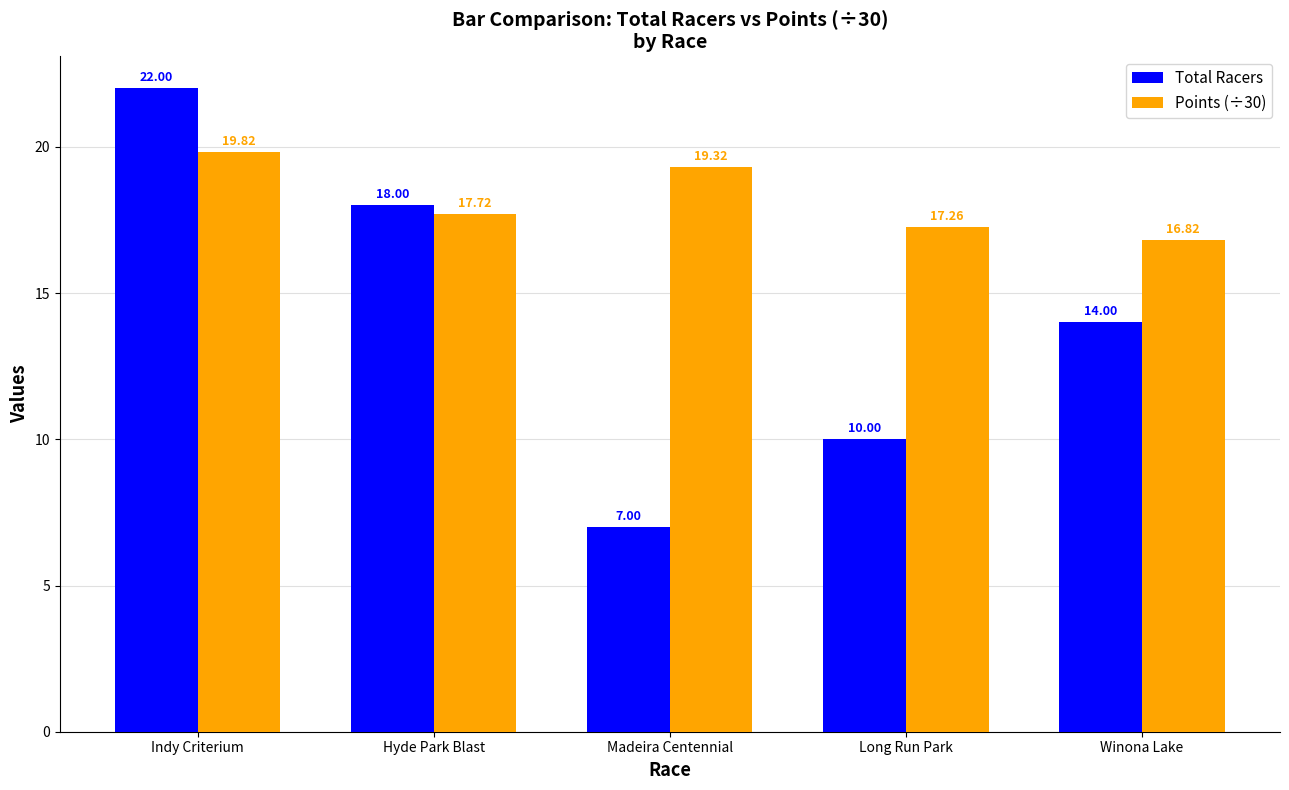

What are all the series names shown in the legend?

Total Racers, Points (÷30)